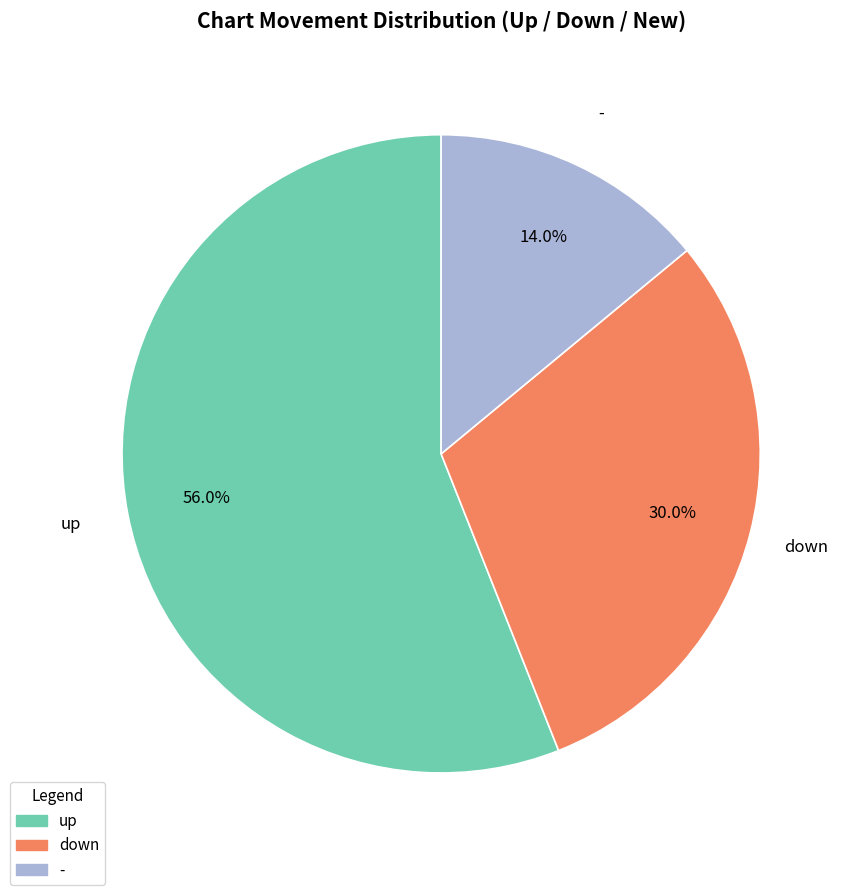

To the nearest percent, what percentage of the pie is up?

56%